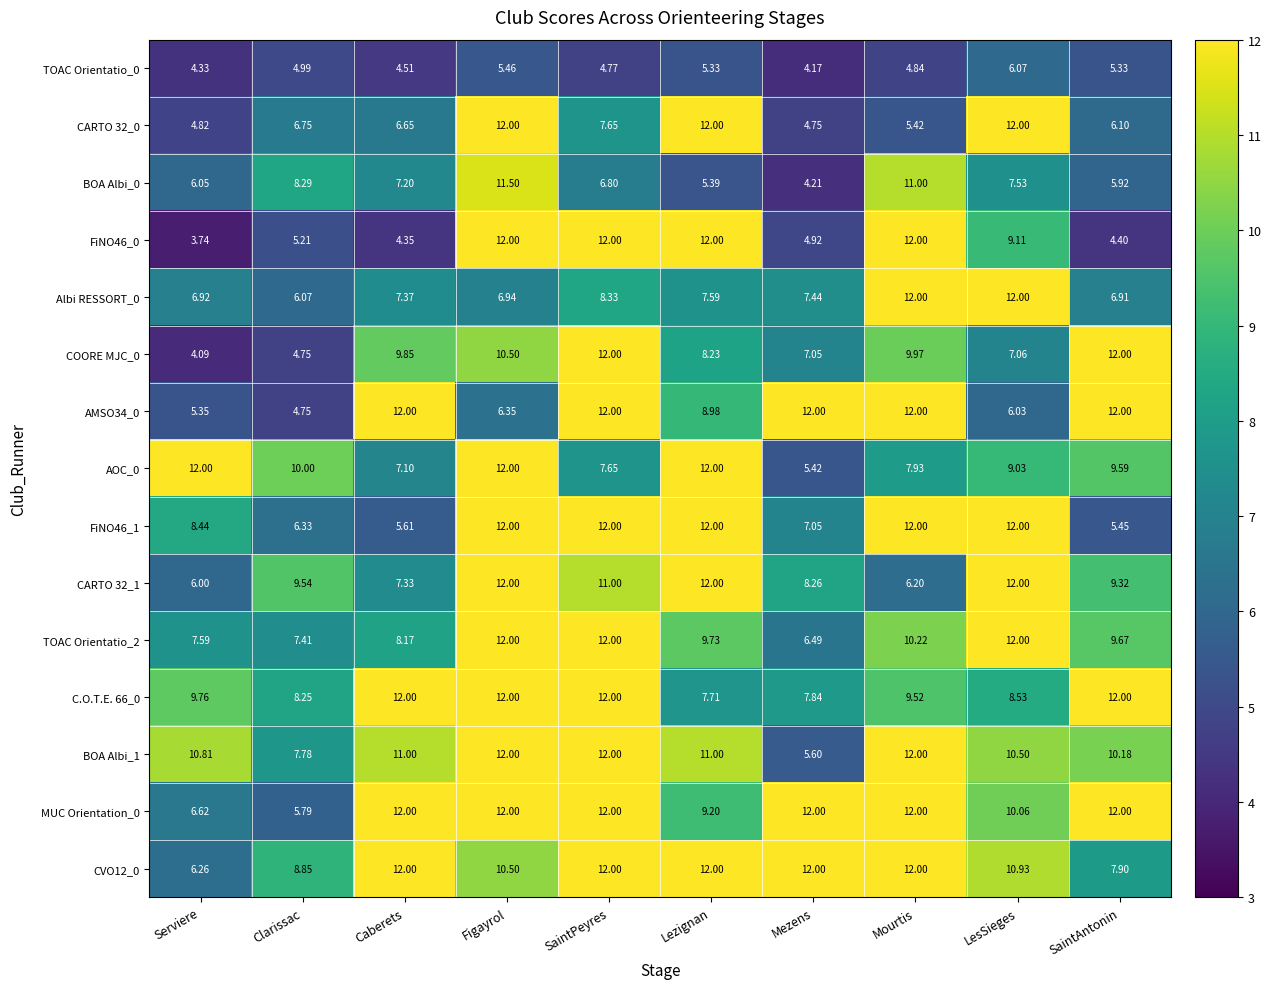

At which category is the sum across all series the highest?

Figayrol